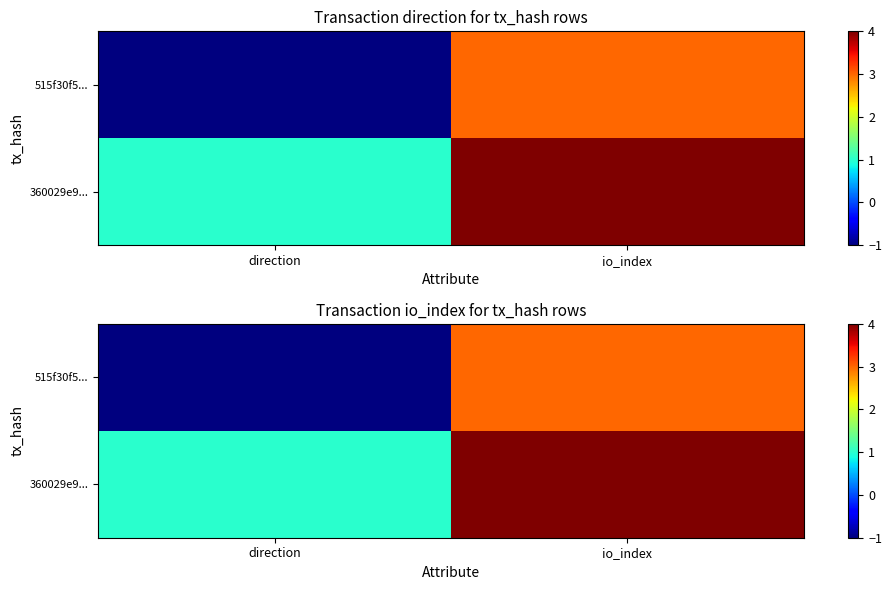

Read the 515f30f5... value at io_index.

3